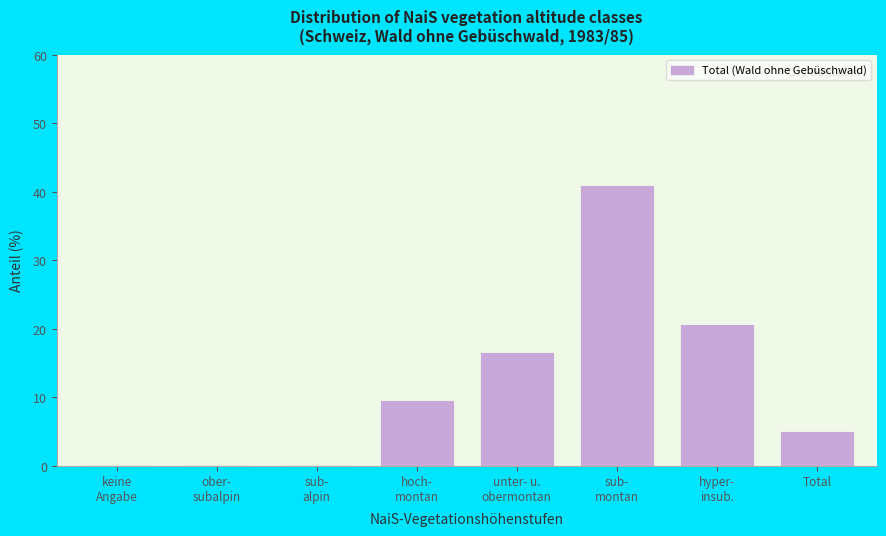

What is the maximum value shown in the chart?

40.8